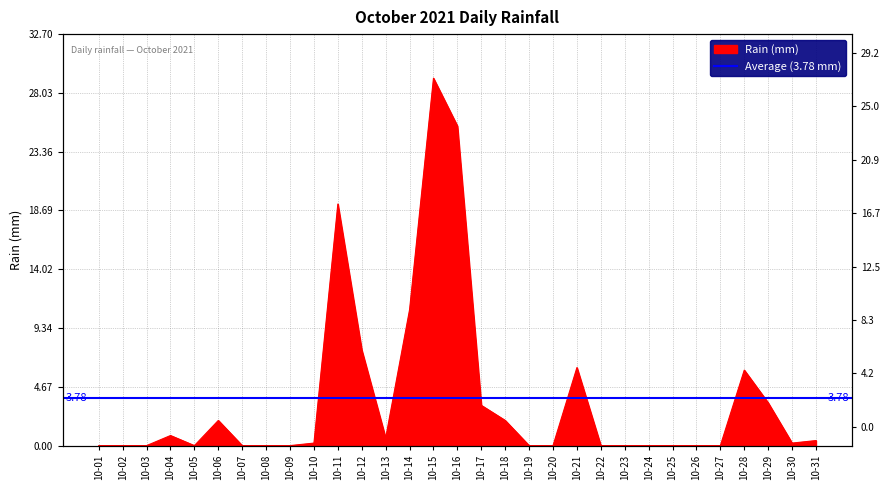

What is the change in value from 10-15 to 10-25?

-29.2